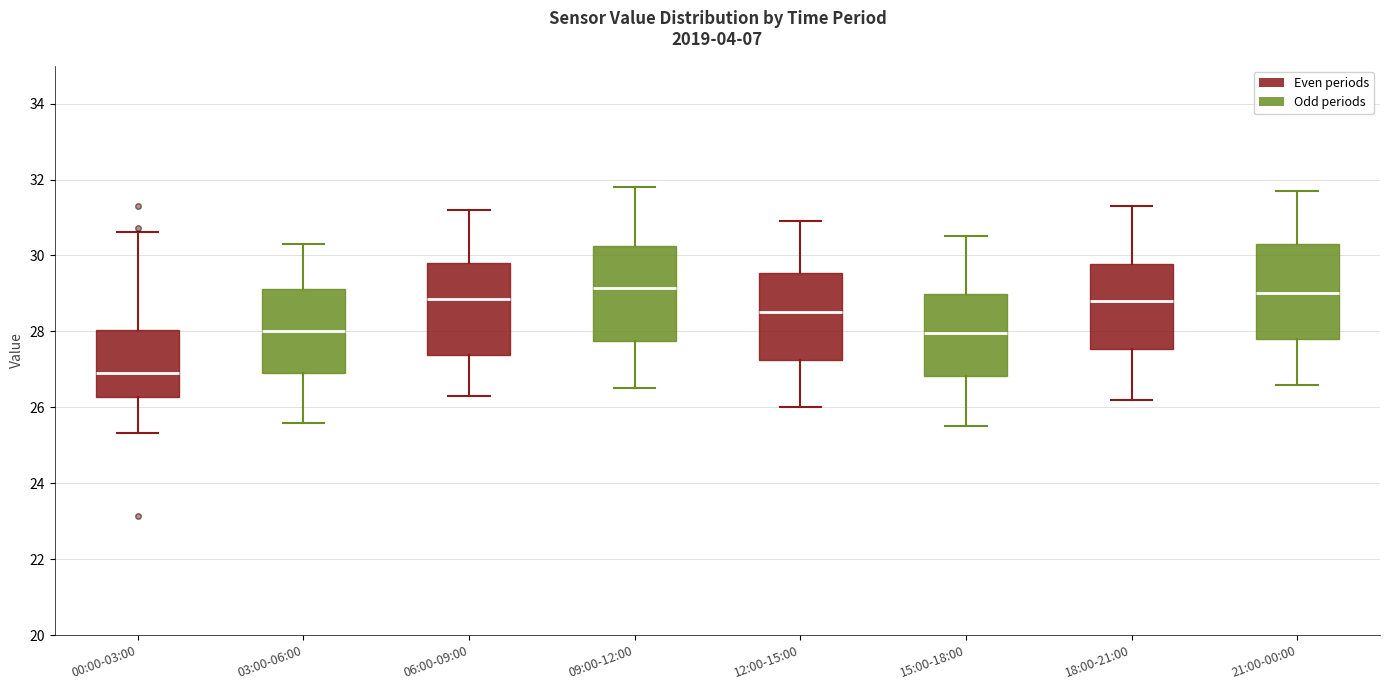

Reading left to right, transcribe this box plot: for each box, give where its median line is, the range the box spans, and where its two whiskers end, as read against the y-axis. The values are not printed on the chart, so give them approximately, as read against the axis.

00:00-03:00: median 27.0, box 26.2 to 28.0, whiskers 25.4 to 30.6
03:00-06:00: median 28.0, box 26.8 to 29.2, whiskers 25.6 to 30.4
06:00-09:00: median 28.8, box 27.4 to 29.8, whiskers 26.4 to 31.2
09:00-12:00: median 29.2, box 27.8 to 30.2, whiskers 26.6 to 31.8
12:00-15:00: median 28.6, box 27.2 to 29.6, whiskers 26.0 to 31.0
15:00-18:00: median 28.0, box 26.8 to 29.0, whiskers 25.6 to 30.6
18:00-21:00: median 28.8, box 27.6 to 29.8, whiskers 26.2 to 31.4
21:00-00:00: median 29.0, box 27.8 to 30.4, whiskers 26.6 to 31.8